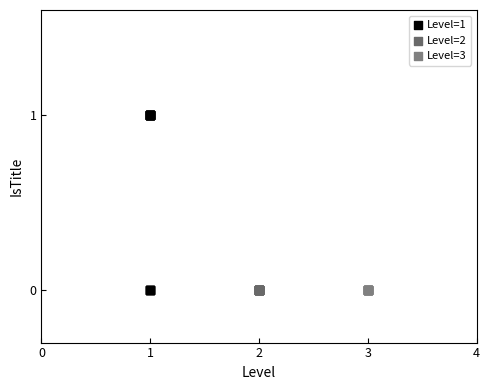

What are all the series names shown in the legend?

Level=1, Level=2, Level=3